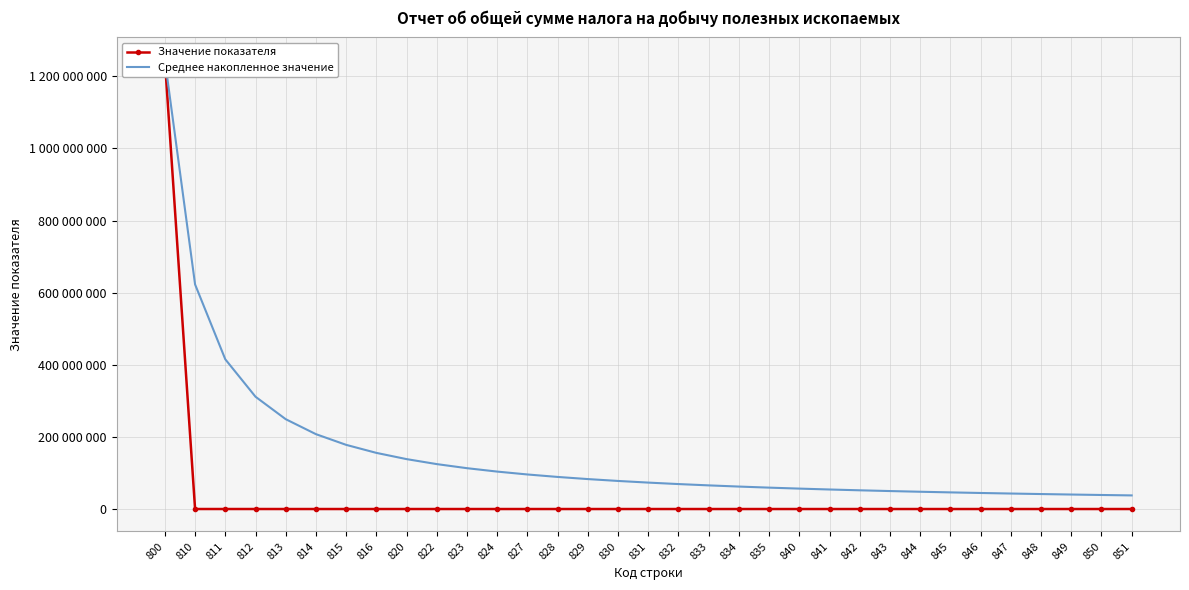

Is the value of Среднее накопленное значение at 816 greater than the value of Значение показателя at 841?

Yes